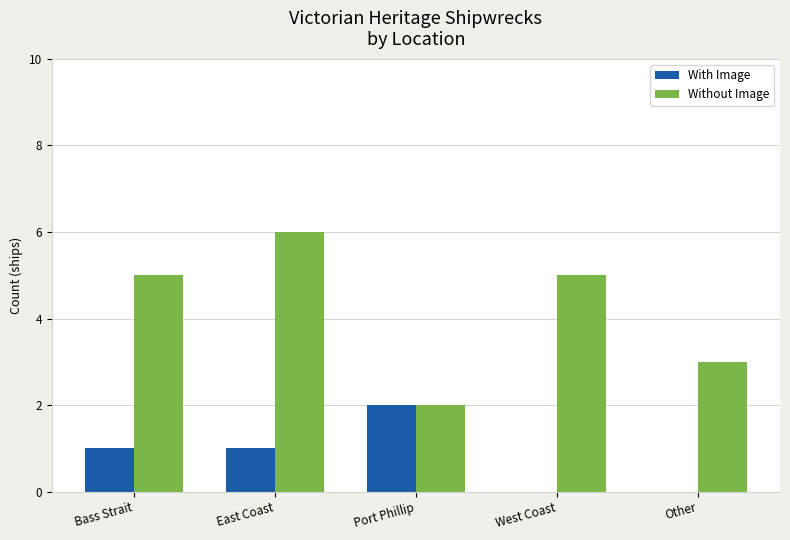

What are all the series names shown in the legend?

With Image, Without Image